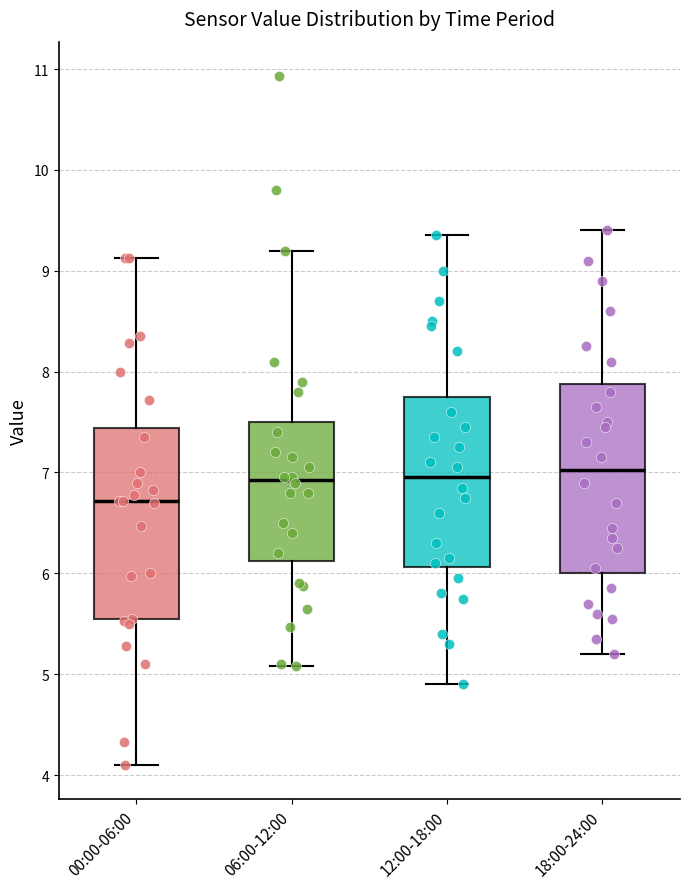

Where does the lower whisker of the box for 12:00-18:00 end on the y-axis? The values are not printed on the chart, so give them approximately, as read against the axis.

4.9